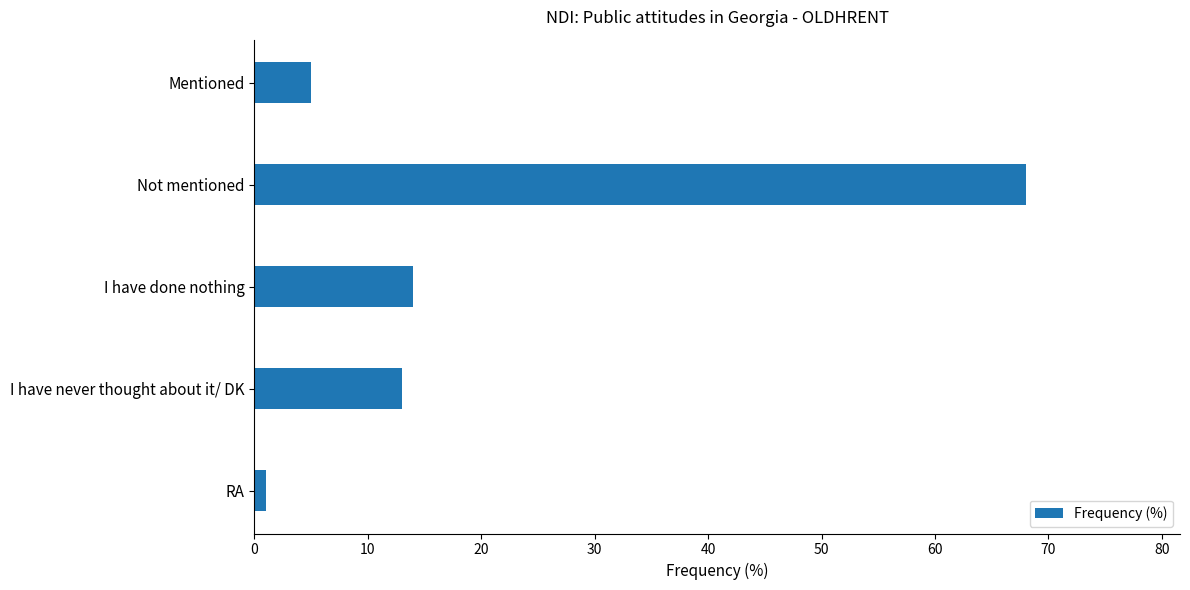

What is the greatest value displayed?

68